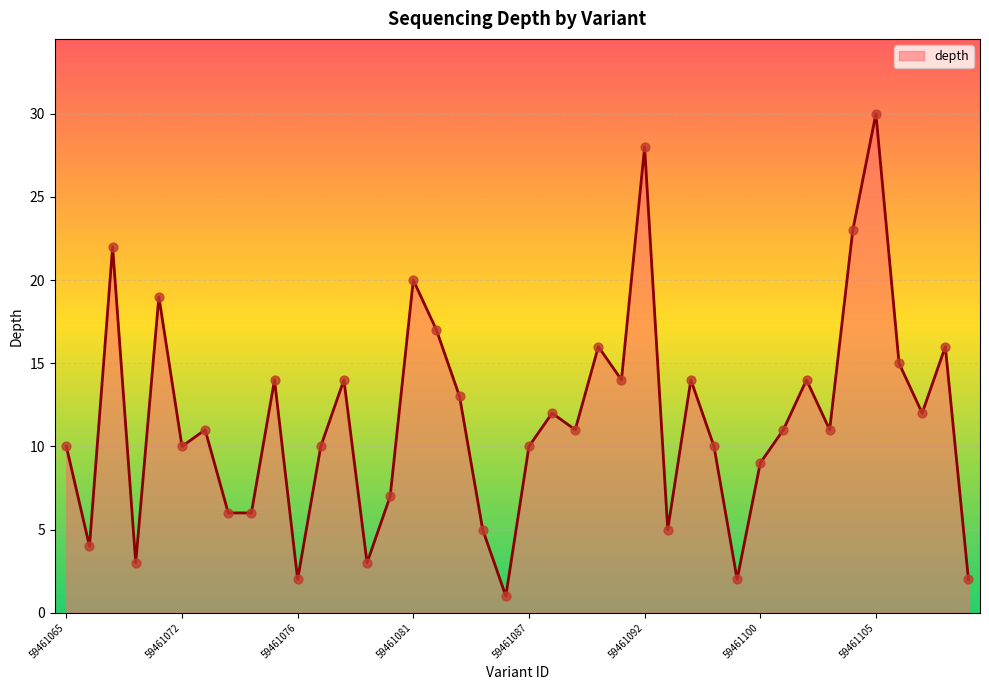

What is the maximum value shown in the chart?

30